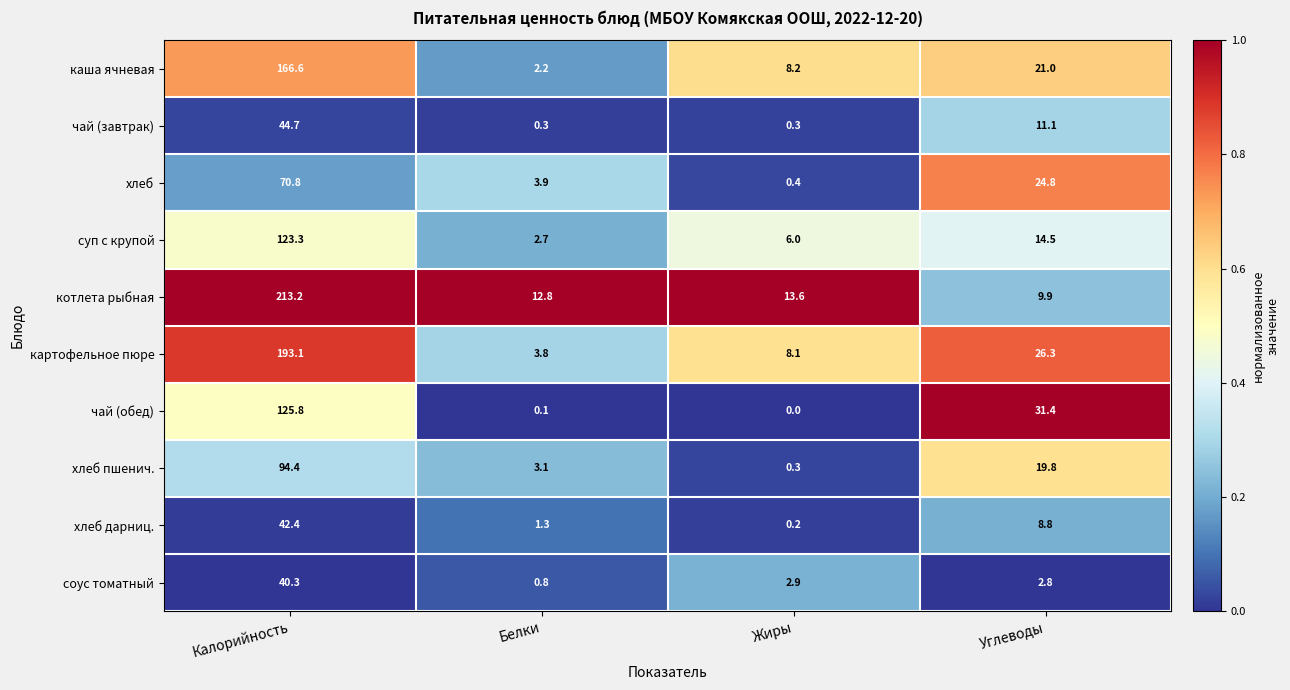

What is the total value across all series at Углеводы?

170.4